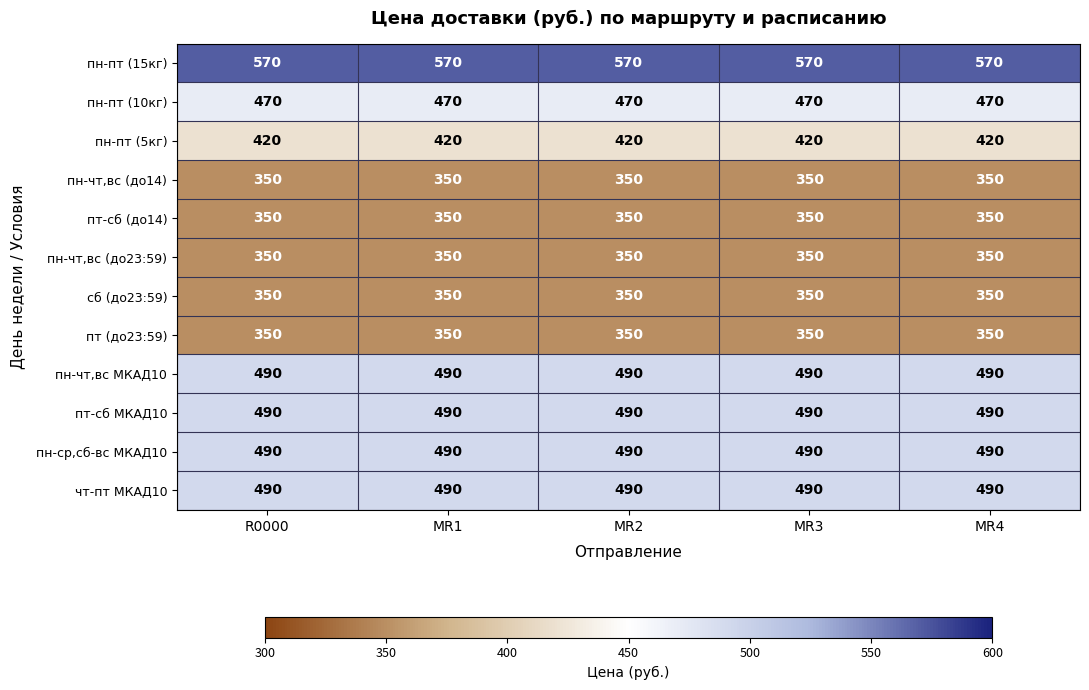

What value does the сб (до23:59) series have at MR4?

350